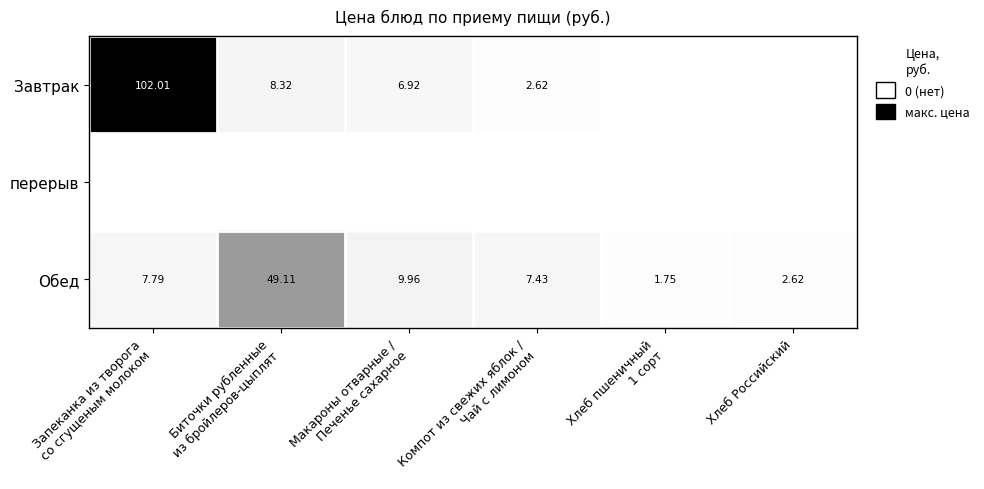

What is the greatest value displayed?

102.0